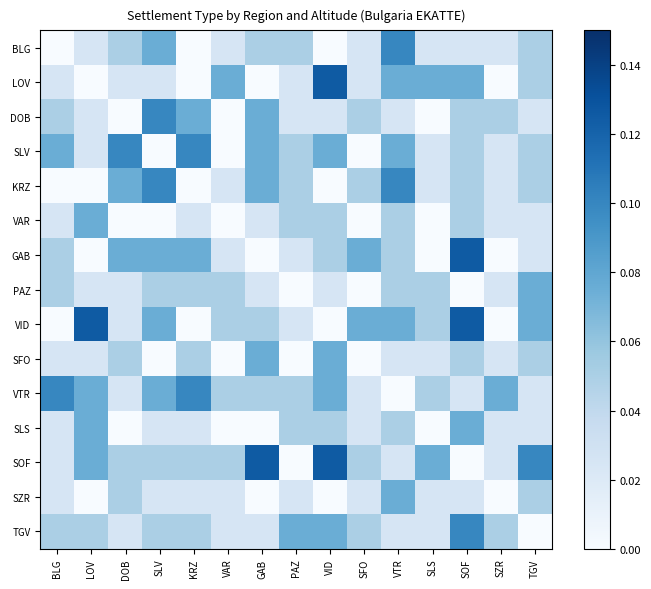

At how many categories does at least one series exceed 0?

15